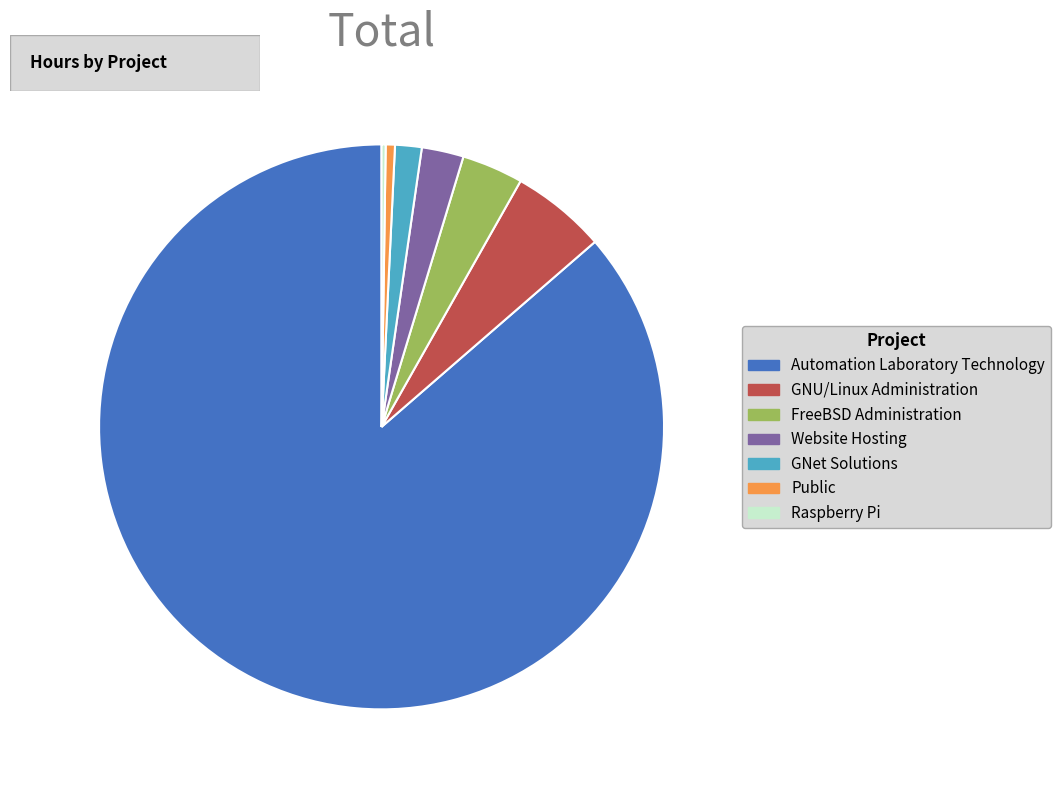

What is the ratio of the value at Automation Laboratory Technology to the value at Public?

164.0